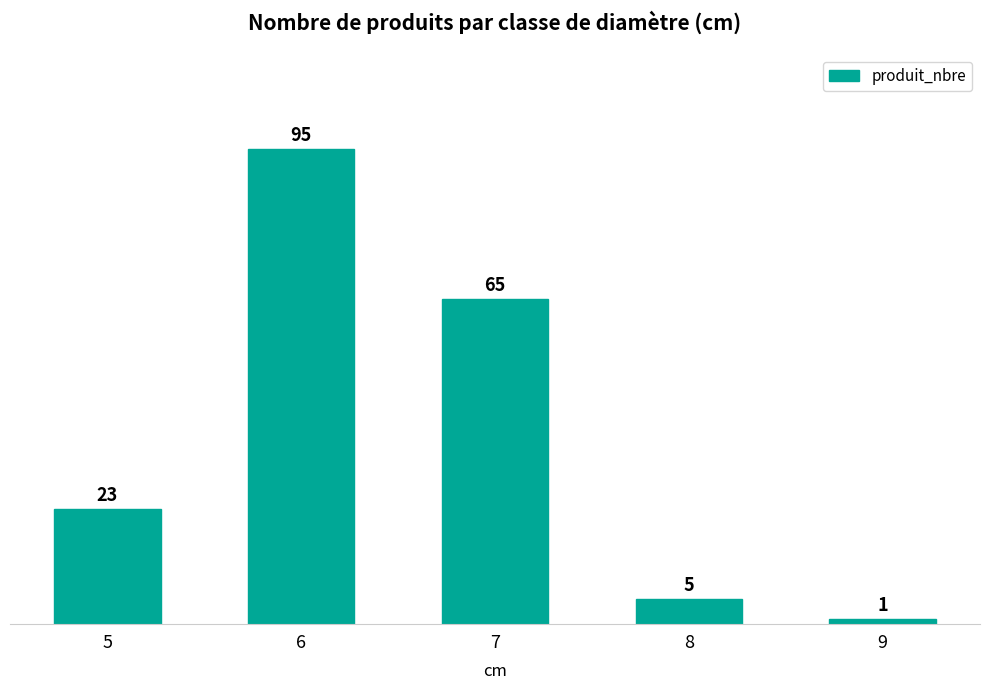

Count the number of categories in the chart.

5